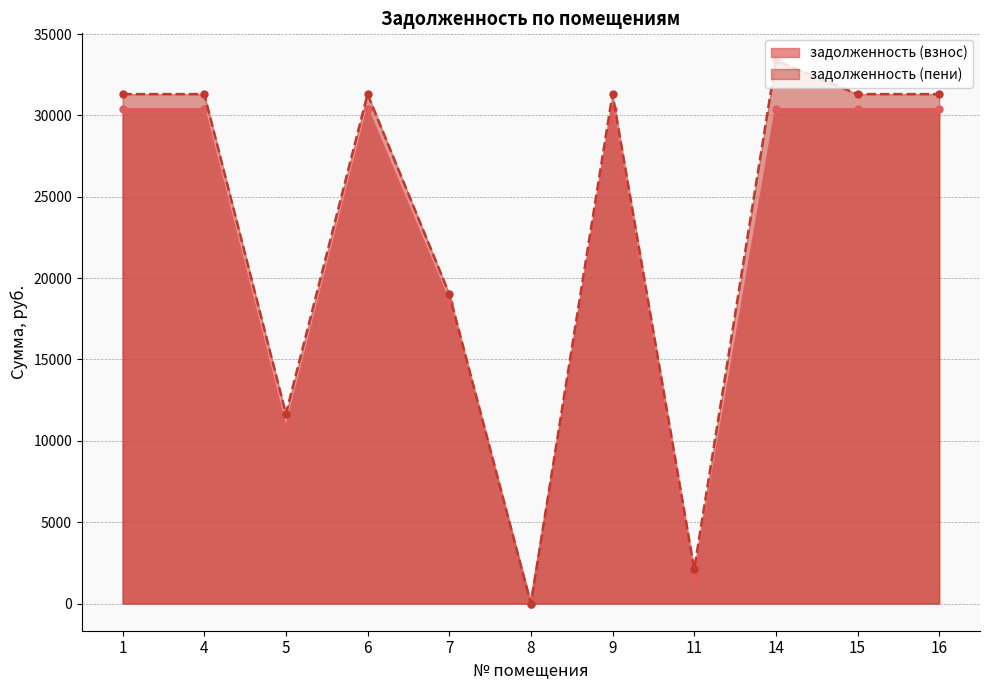

How many values in задолженность (взнос) are above zero?

10